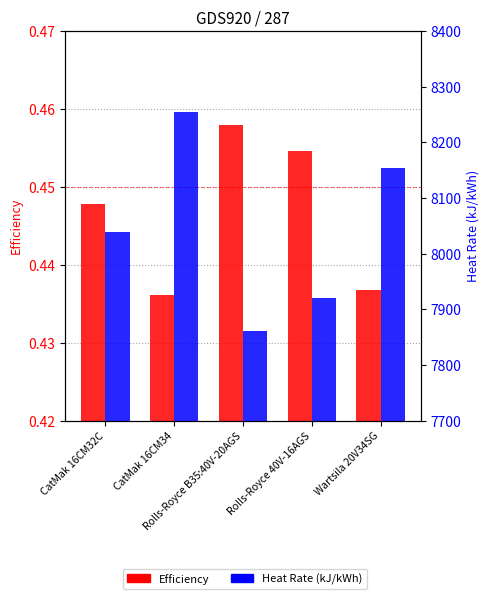

Read the Efficiency value at Rolls-Royce B35:40V-20AGS.

0.5